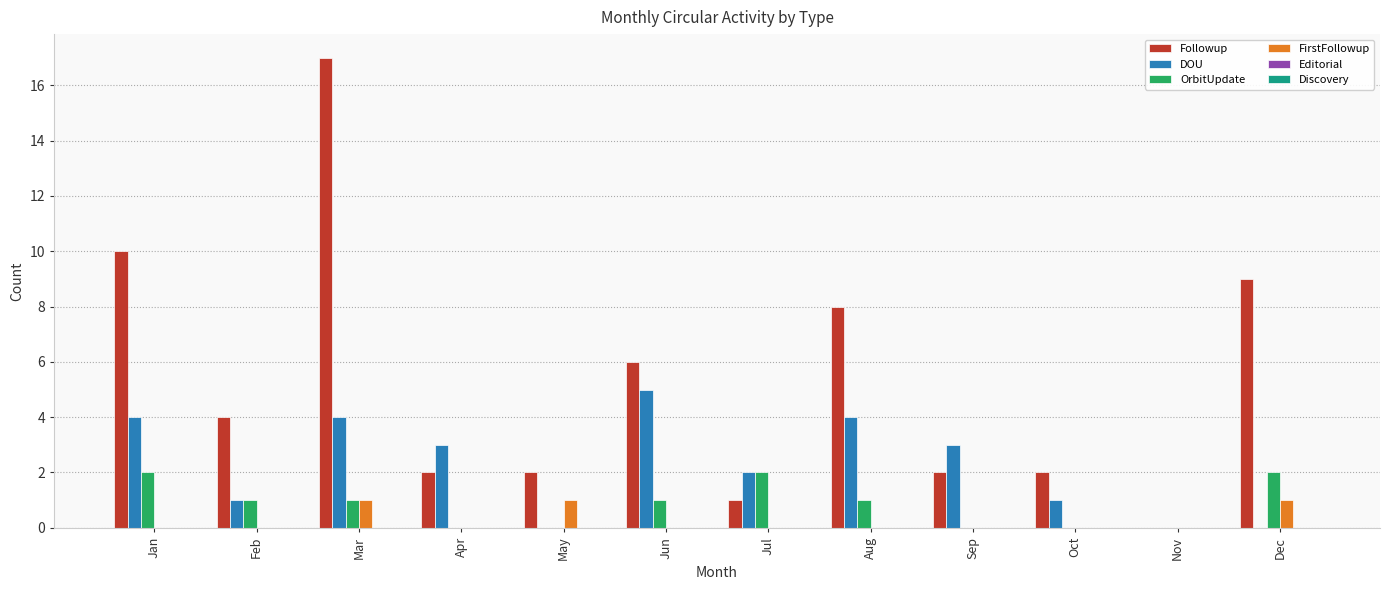

Which series has the largest total across all categories?

Followup